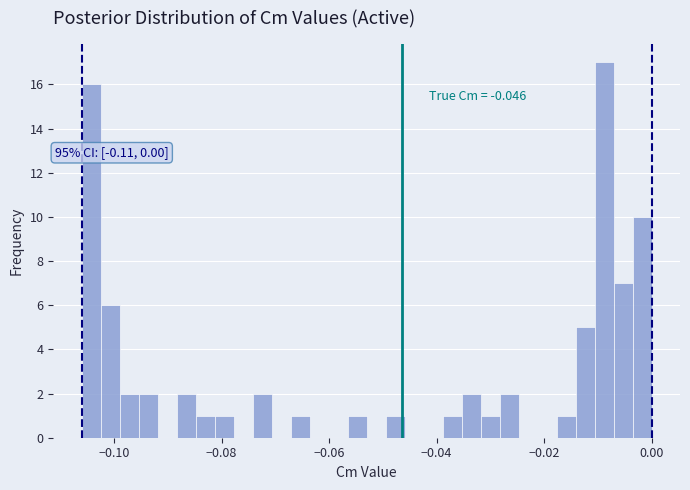

Around what value on the x-axis is the tallest bar? Give the approximate position of its centre, as read against the axis.

-0.008